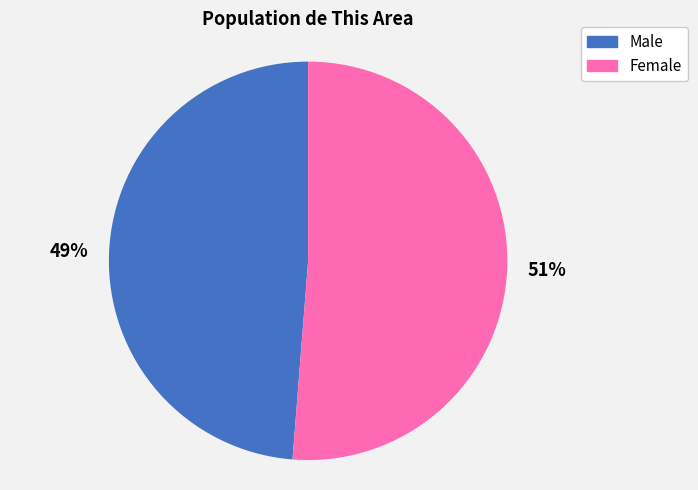

To the nearest percent, what portion does Male represent?

49%